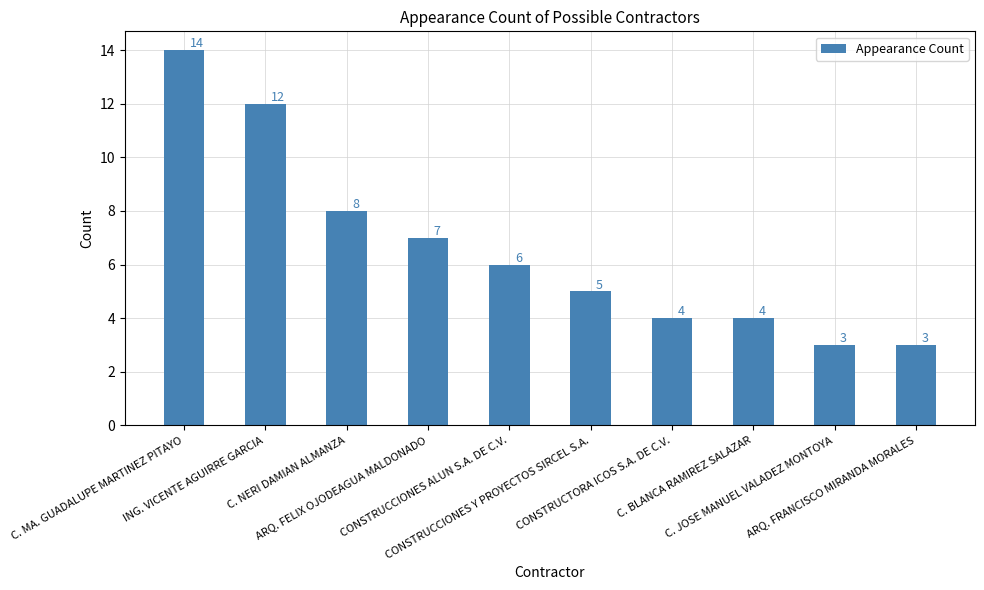

How many bars are there in total?

10